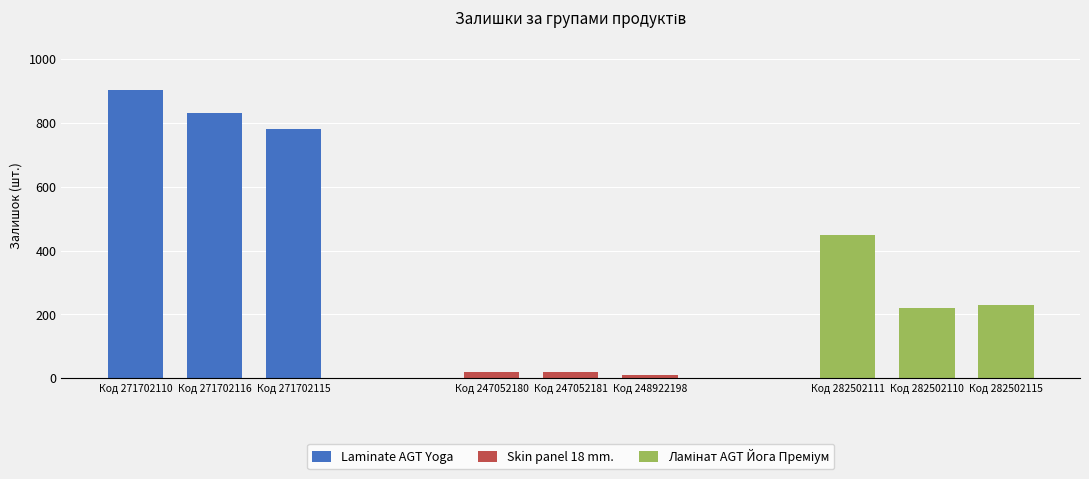

How many groups of bars are there?

3